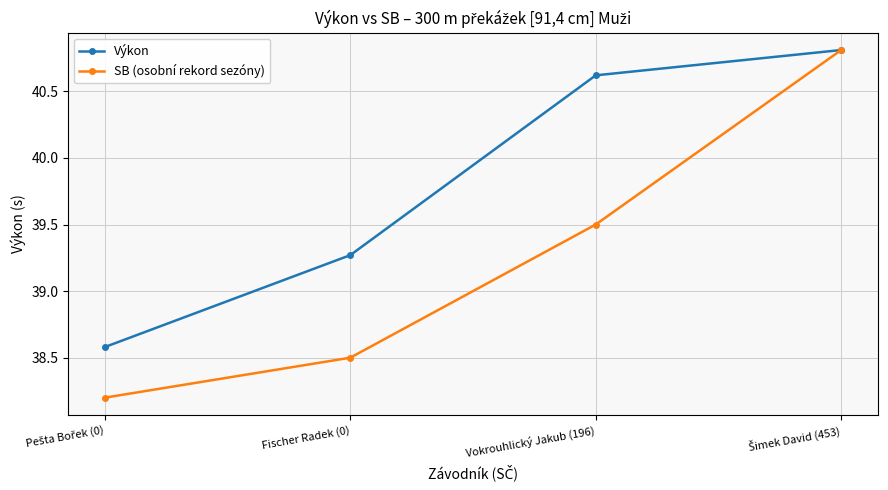

Which series changed the most between Fischer Radek (0) and Vokrouhlický Jakub (196)?

Výkon